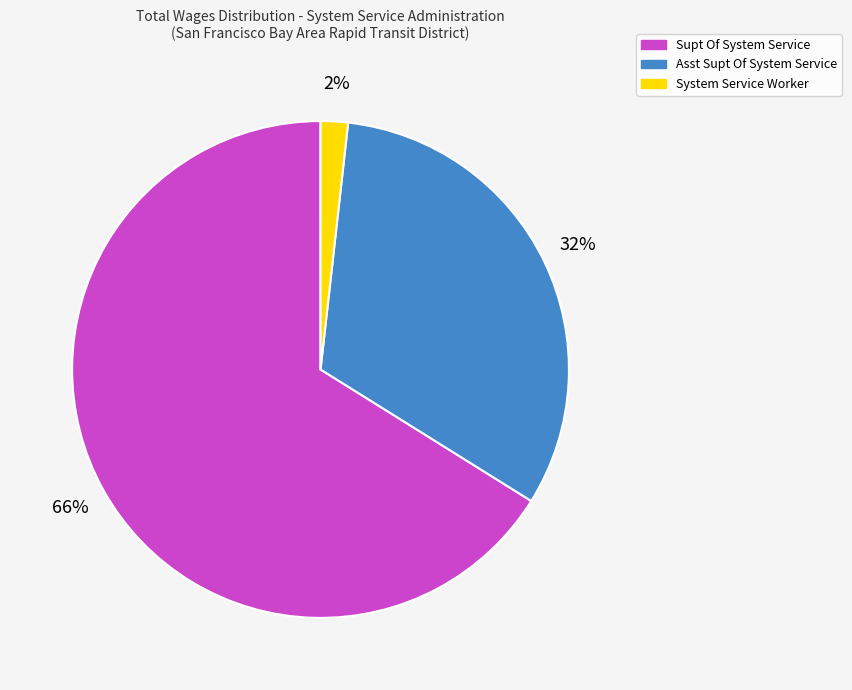

What percentage is the System Service Worker slice, to the nearest percent?

2%